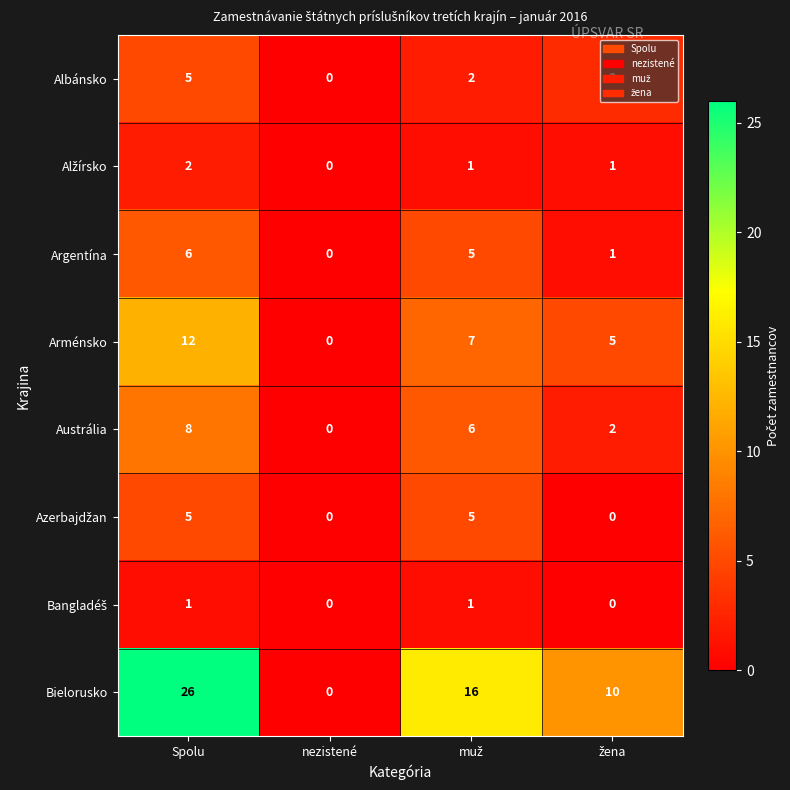

What is the total value across all series at Spolu?

65